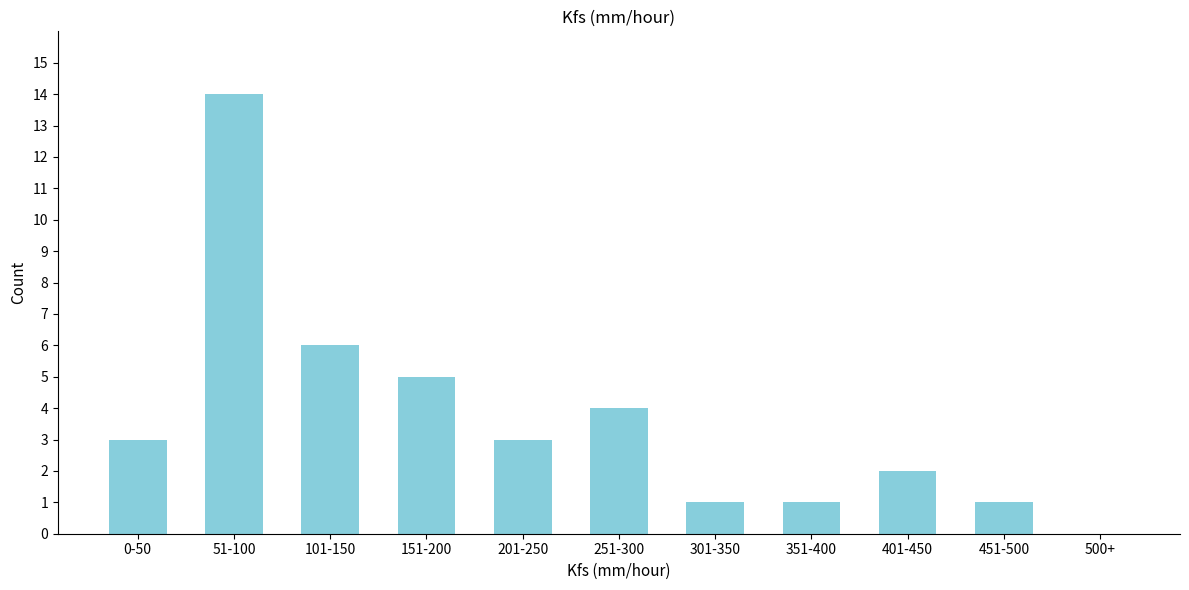

Reading left to right, transcribe all the data shown in this chart.

0-50=3	51-100=14	101-150=6	151-200=5	201-250=3	251-300=4	301-350=1	351-400=1	401-450=2	451-500=1	500+=0